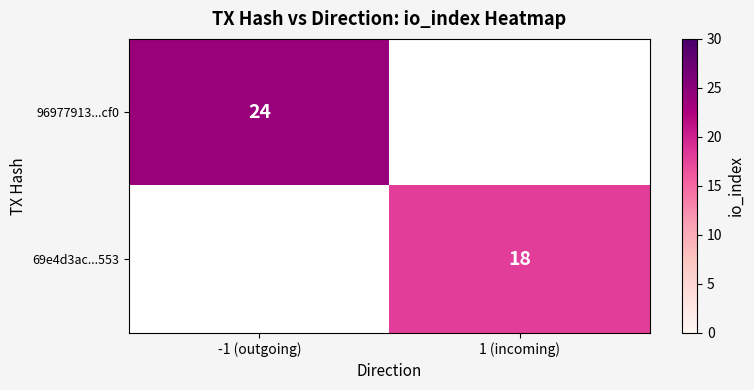

Is the value of 69e4d3ac...553 at 1 (incoming) greater than the value of 96977913...cf0 at -1 (outgoing)?

No